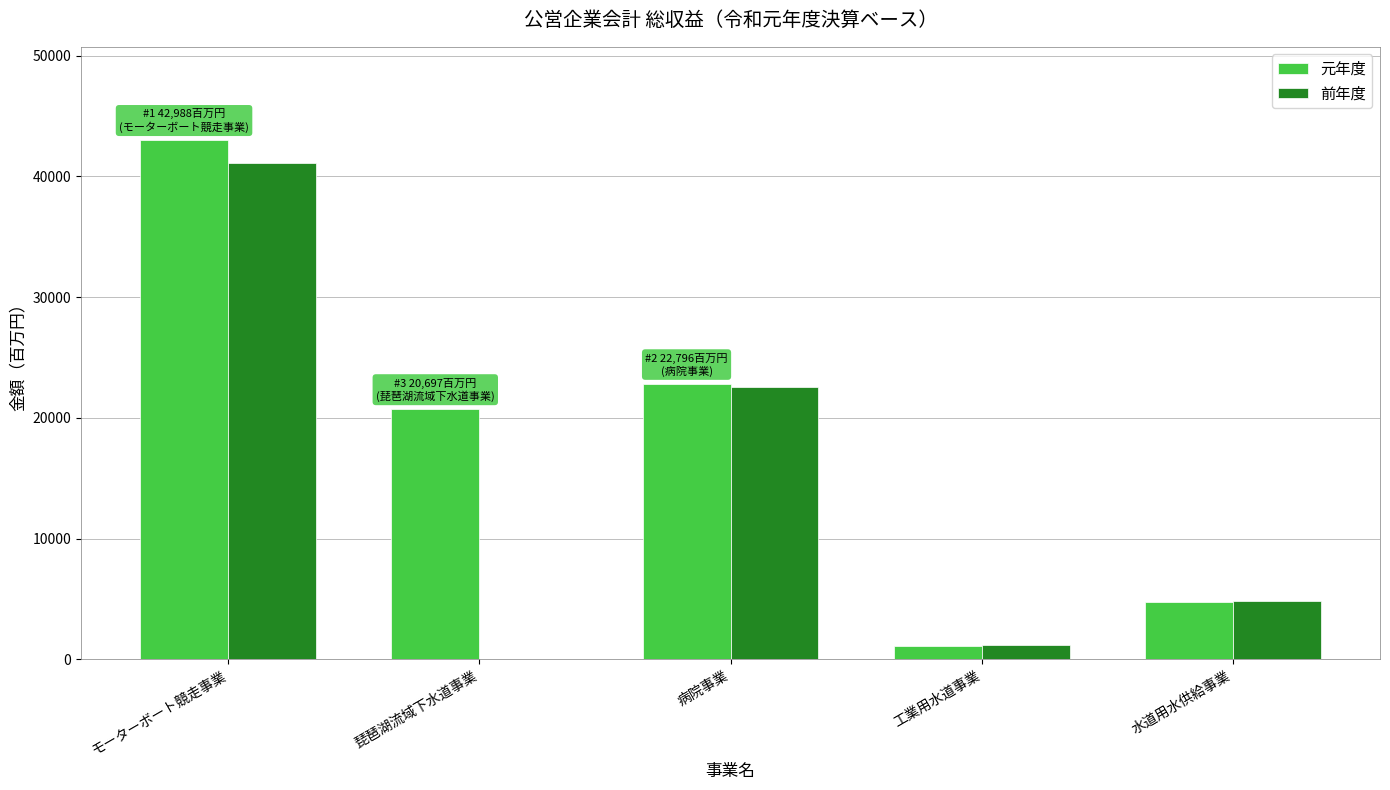

At which category does the chart reach its peak across all series?

モーターボート競走事業